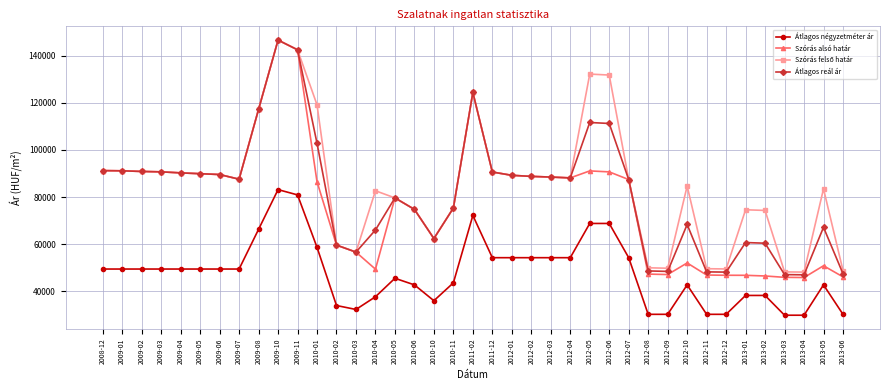

True or false: Átlagos négyzetméter ár and Átlagos reál ár cross at least once.

False